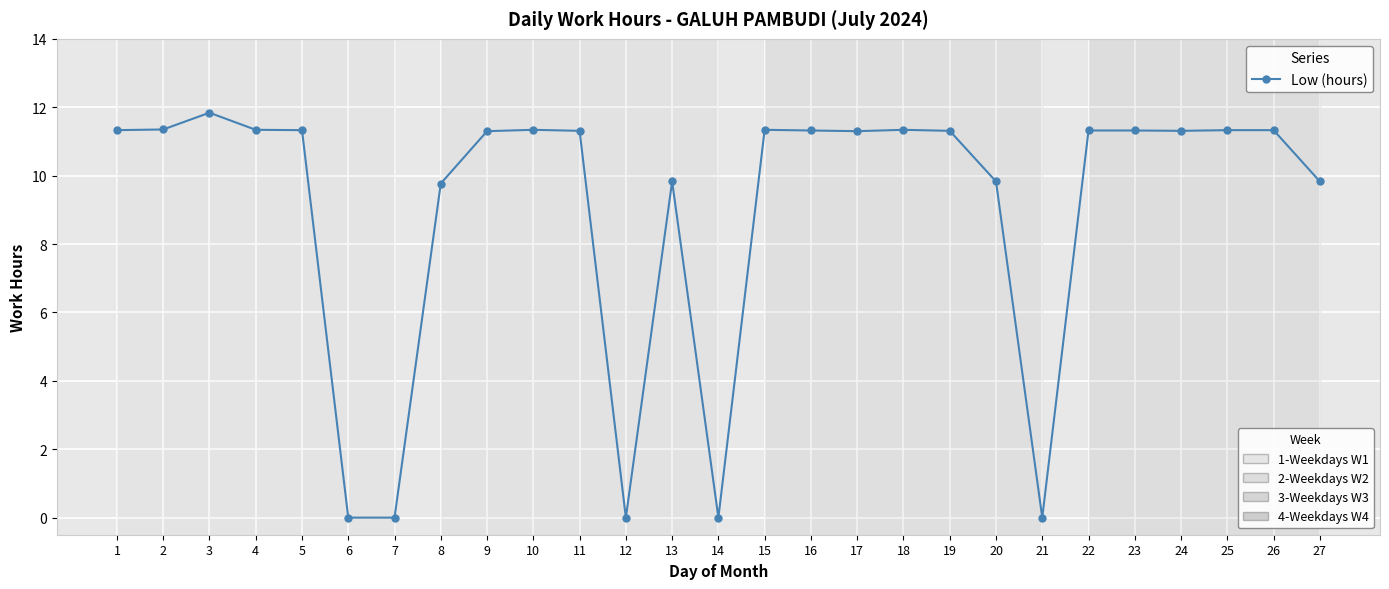

Approximately how many times larger is the value at 9 compared to 16?

1.0